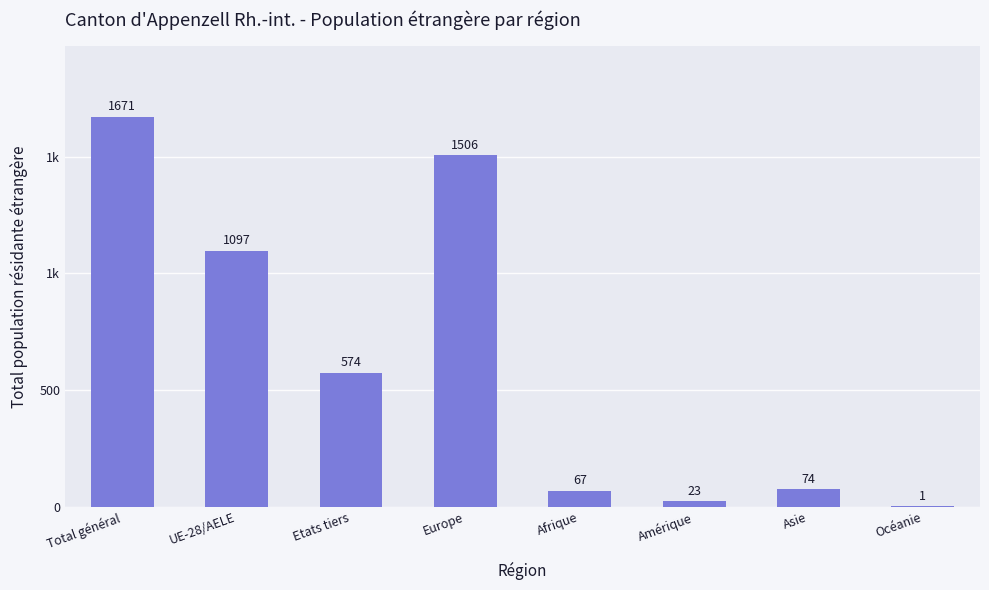

What is the average value?

627